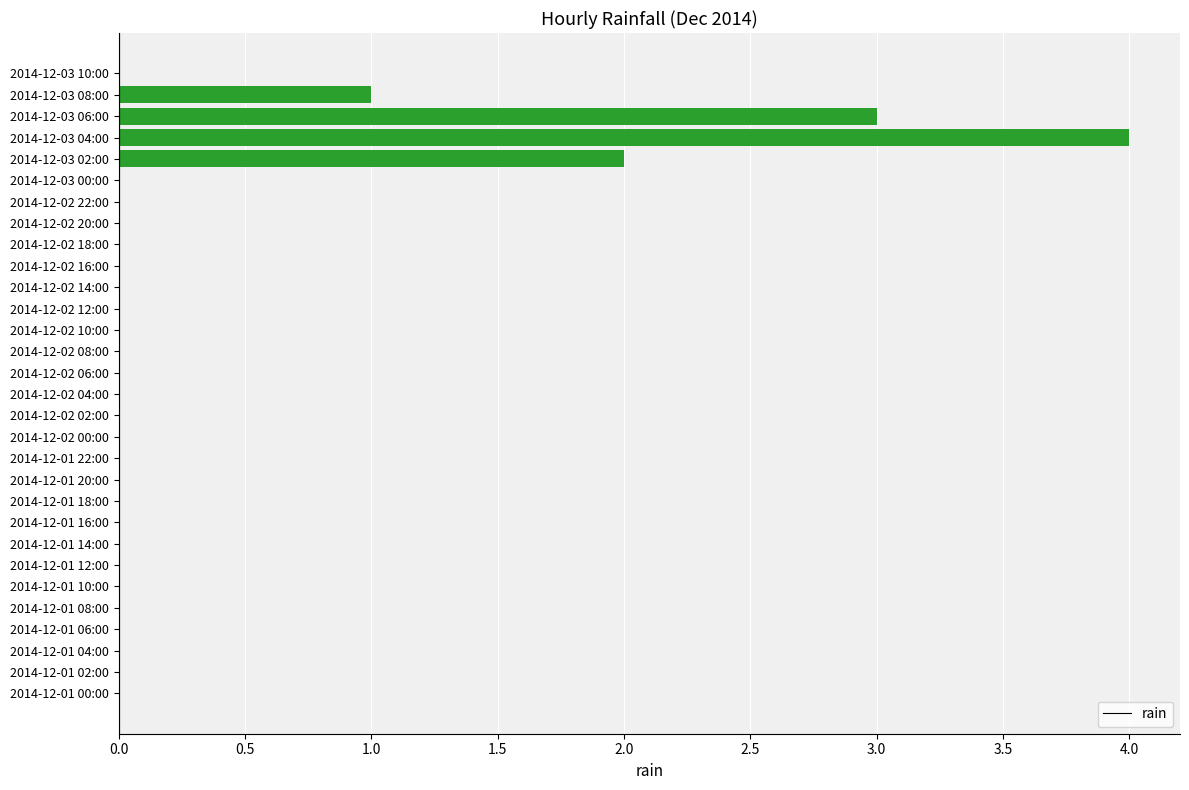

What is the greatest value displayed?

4